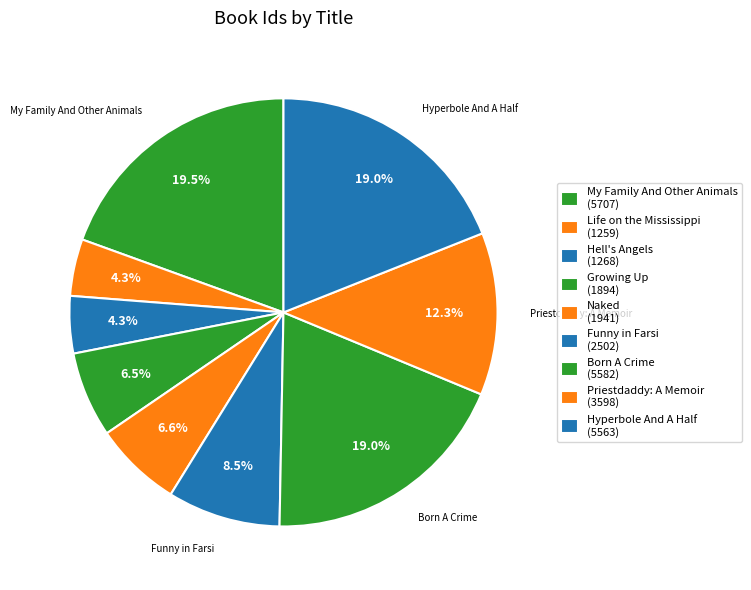

Approximately how many times larger is the value at Hyperbole And A Half compared to My Family And Other Animals?

1.0